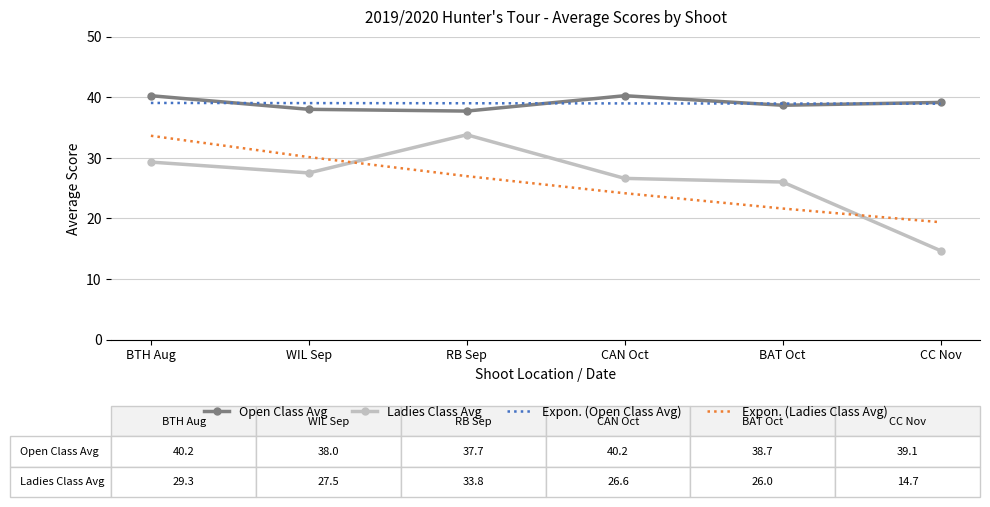

What position from the right is BAT Oct?

2